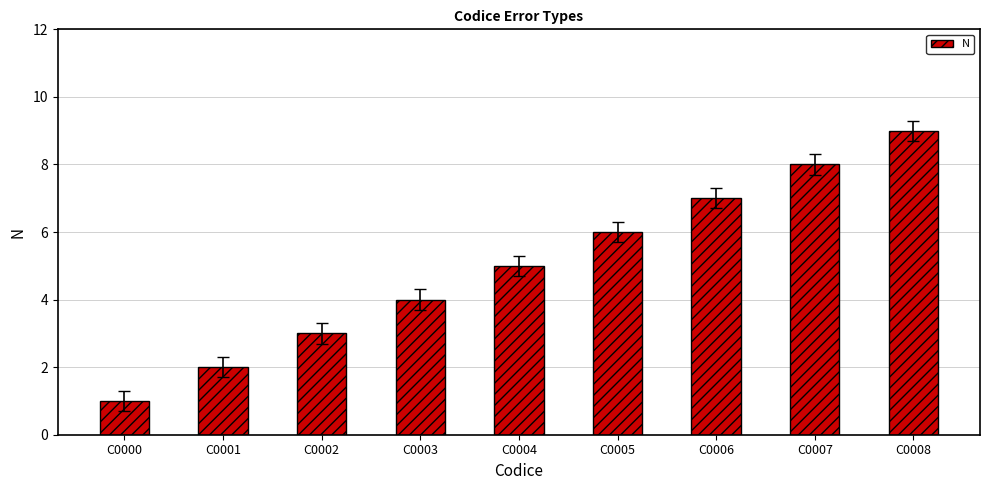

Reading left to right, what are all the values shown in this chart?

C0000=1	C0001=2	C0002=3	C0003=4	C0004=5	C0005=6	C0006=7	C0007=8	C0008=9